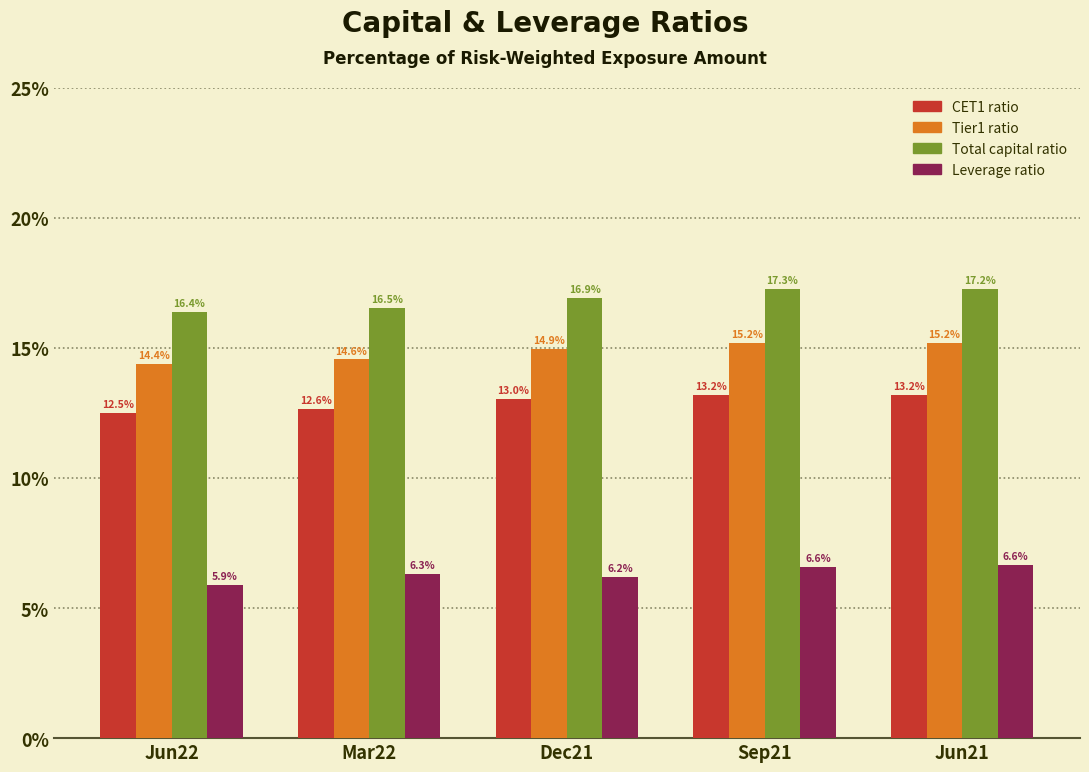

List the series in order of their overall mean, highest first.

Total capital ratio, Tier1 ratio, CET1 ratio, Leverage ratio